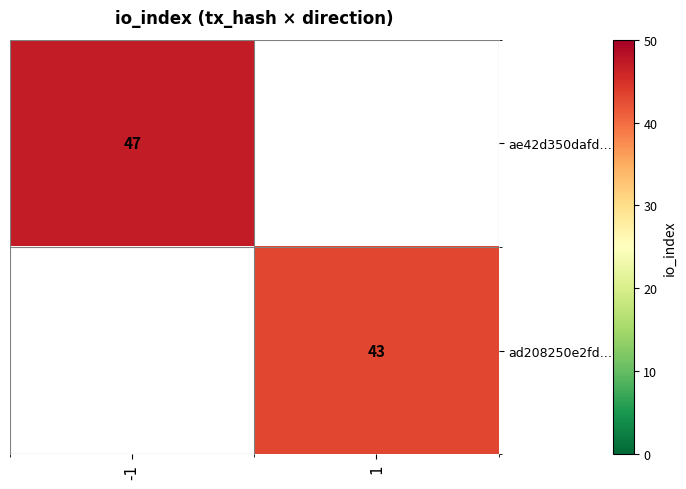

At which category is the sum across all series the highest?

-1